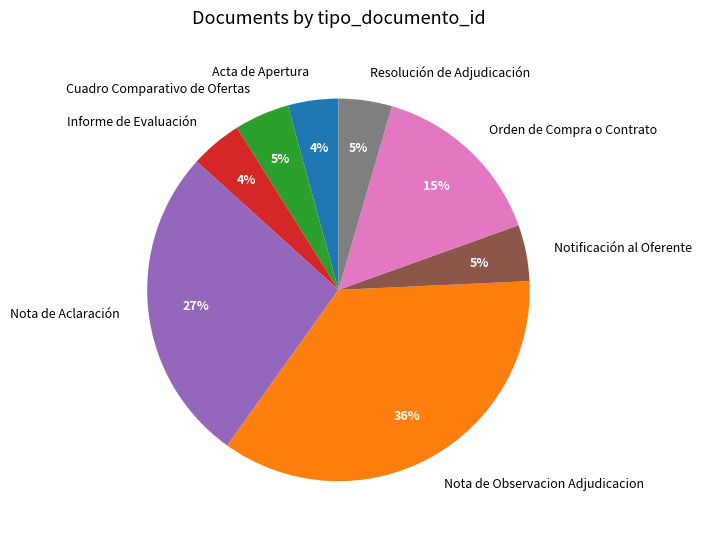

To the nearest percent, what percentage of the pie is Acta de Apertura?

4%